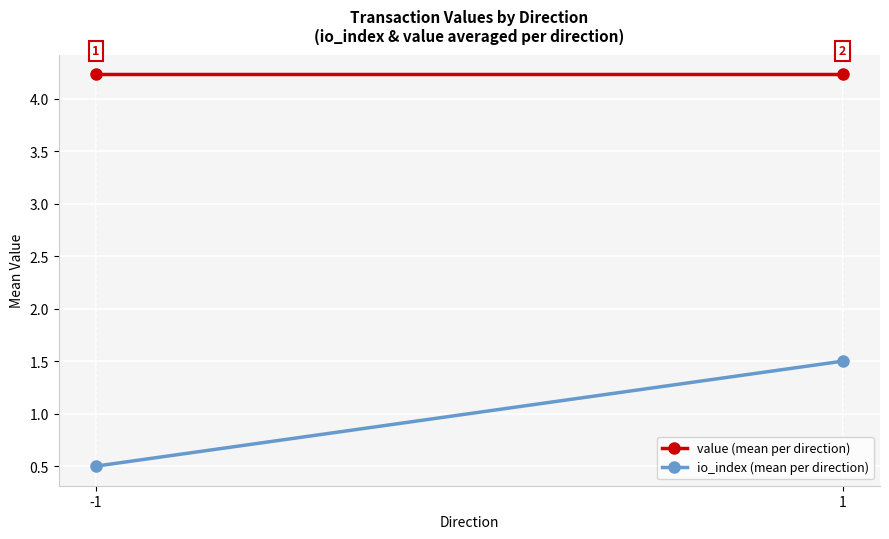

What is the value of the io_index (mean per direction) point at the 1st from the left?

0.5